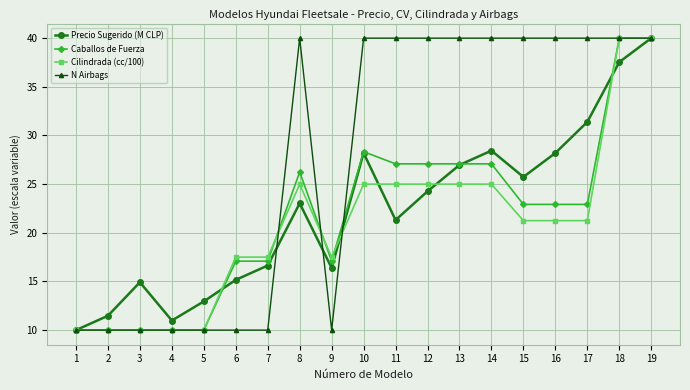

How many data points in Caballos de Fuerza are above 22?

11